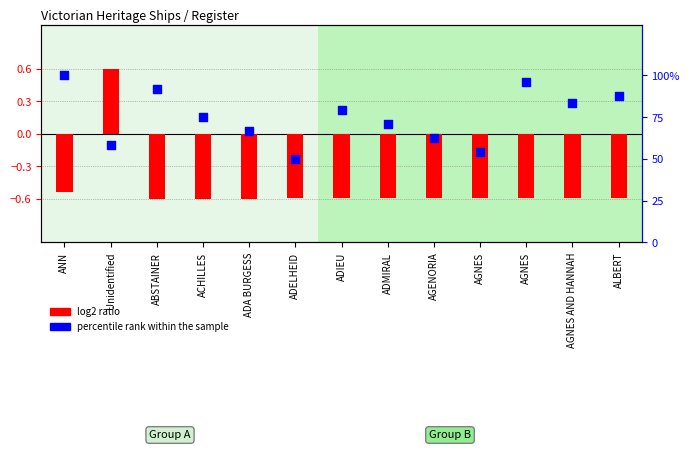

Is the value of percentile rank within the sample at ANN greater than the value of log2 ratio at ACHILLES?

Yes